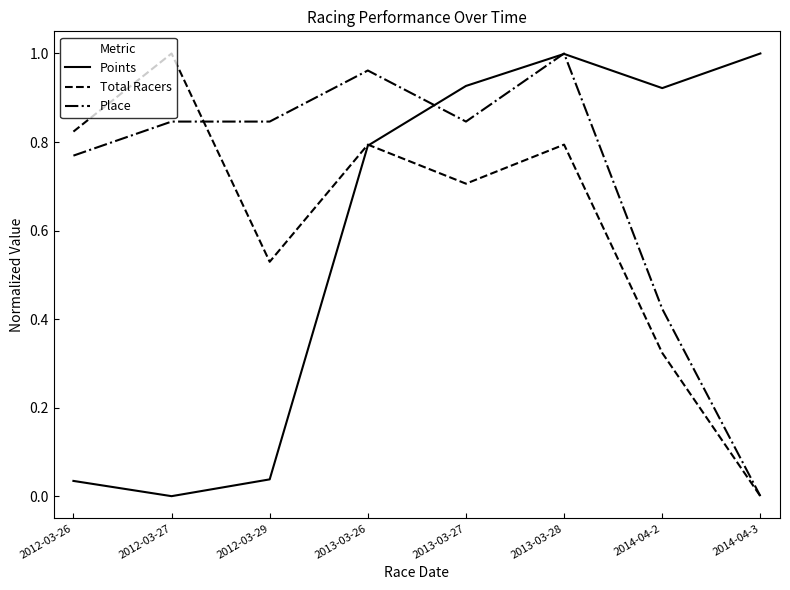

Which series changed the most between 2012-03-27 and 2013-03-26?

Points